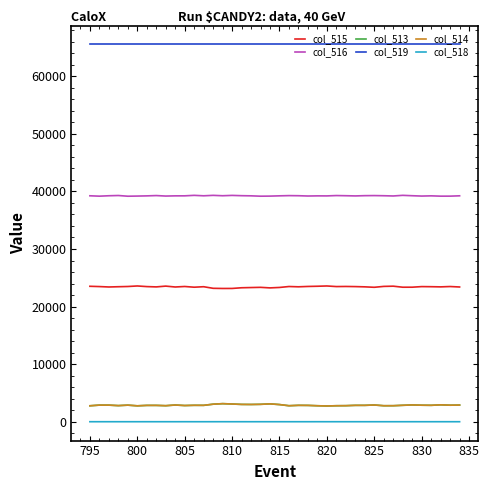

Which series has the largest total across all categories?

col_519